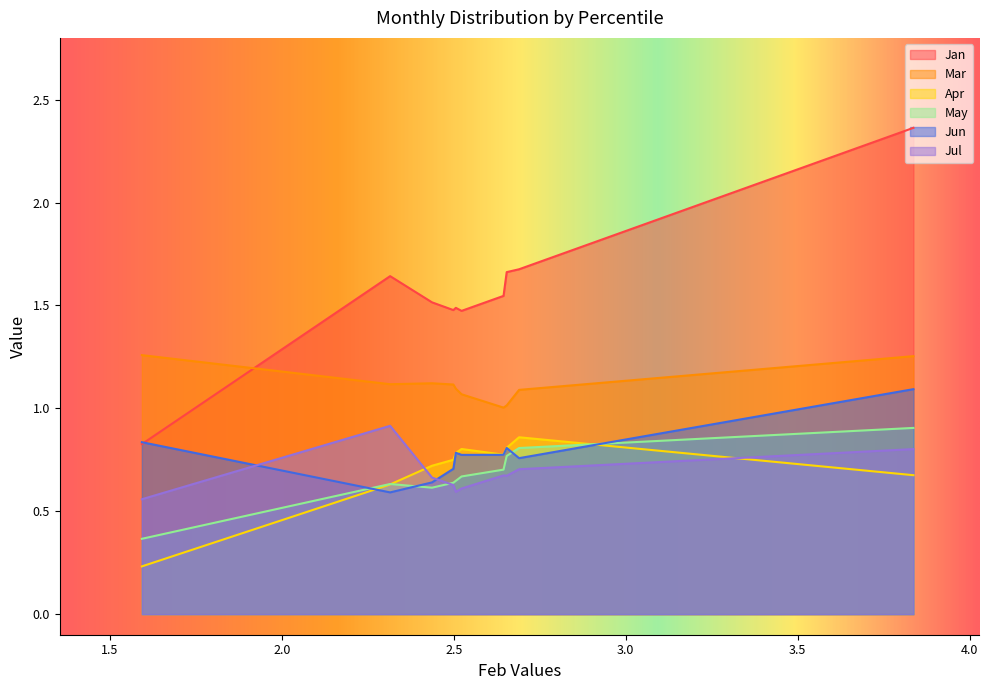

Which series has the widest spread of values?

Jan